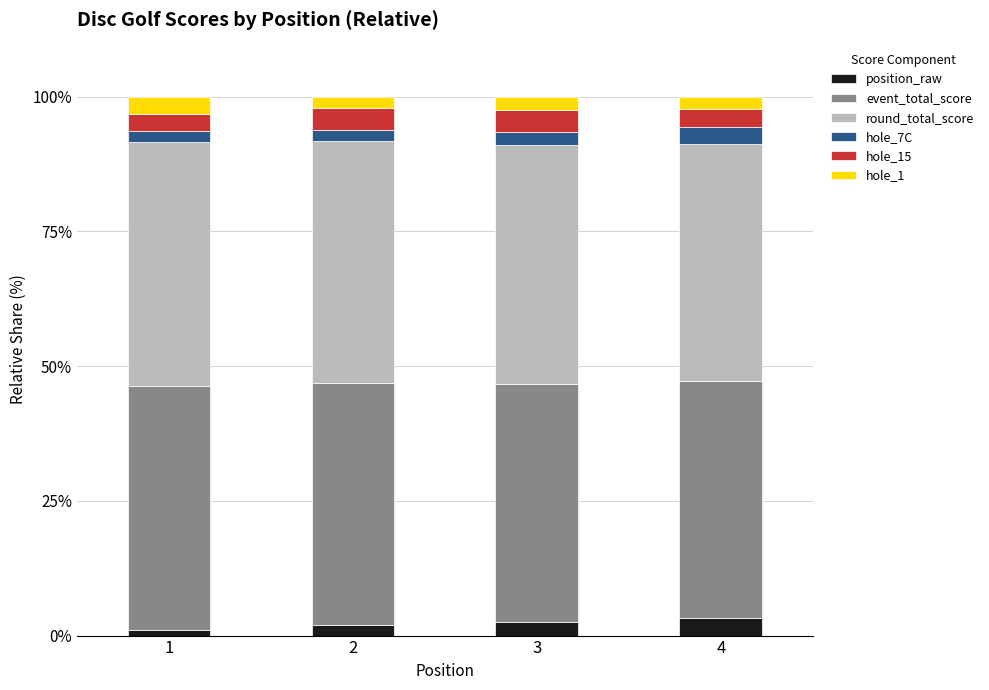

What is the total value across all series at 4?

100.0